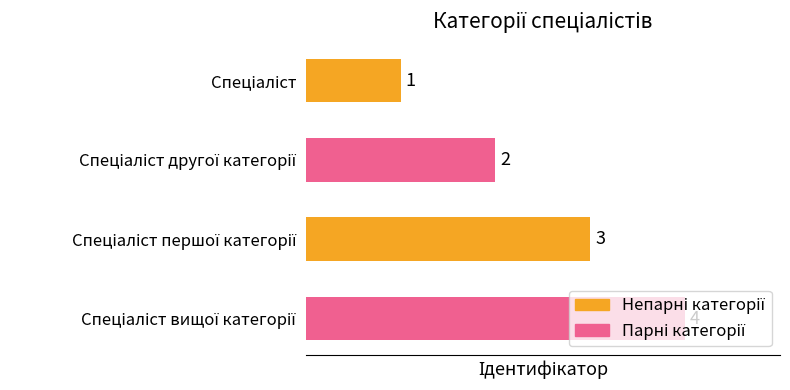

Count the values in the range 2 to 4.

3